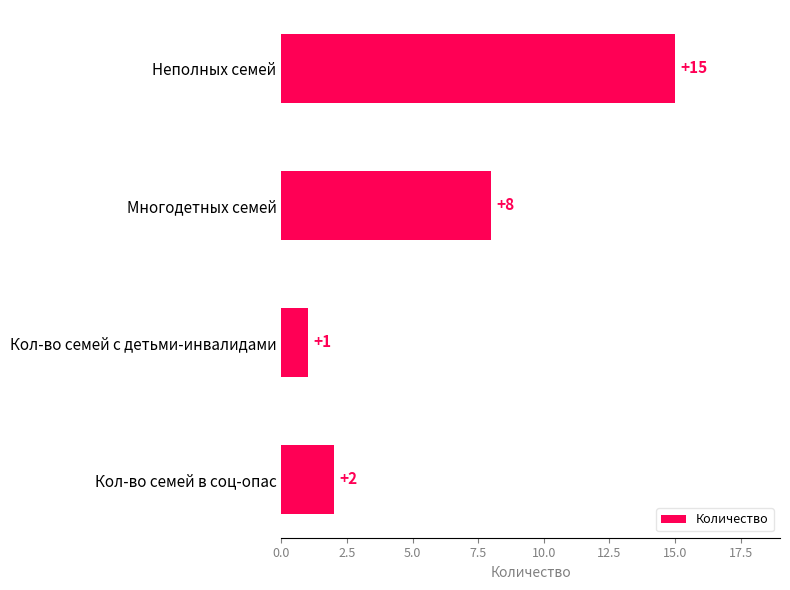

What is the difference between the maximum and minimum values?

14